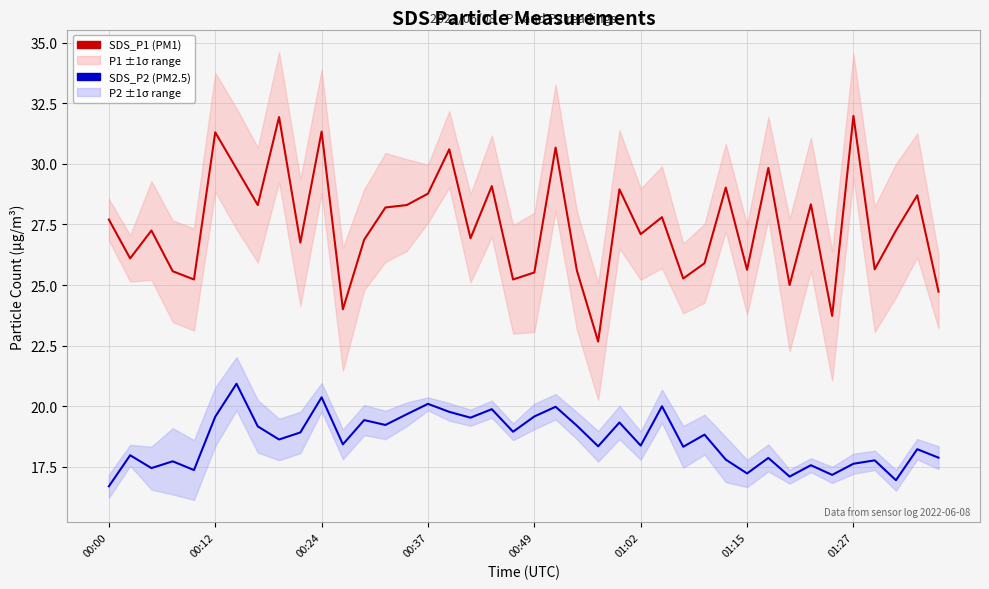

True or false: SDS_P2 (PM2.5) has a value of 10.7 at 8.

False